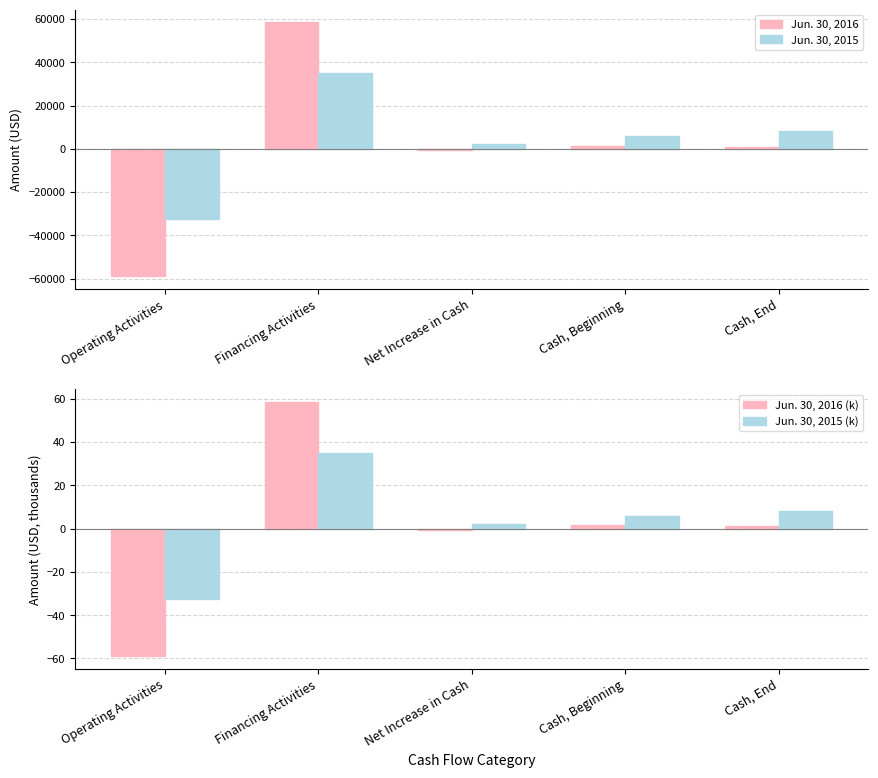

What position from the right is Cash, End?

1